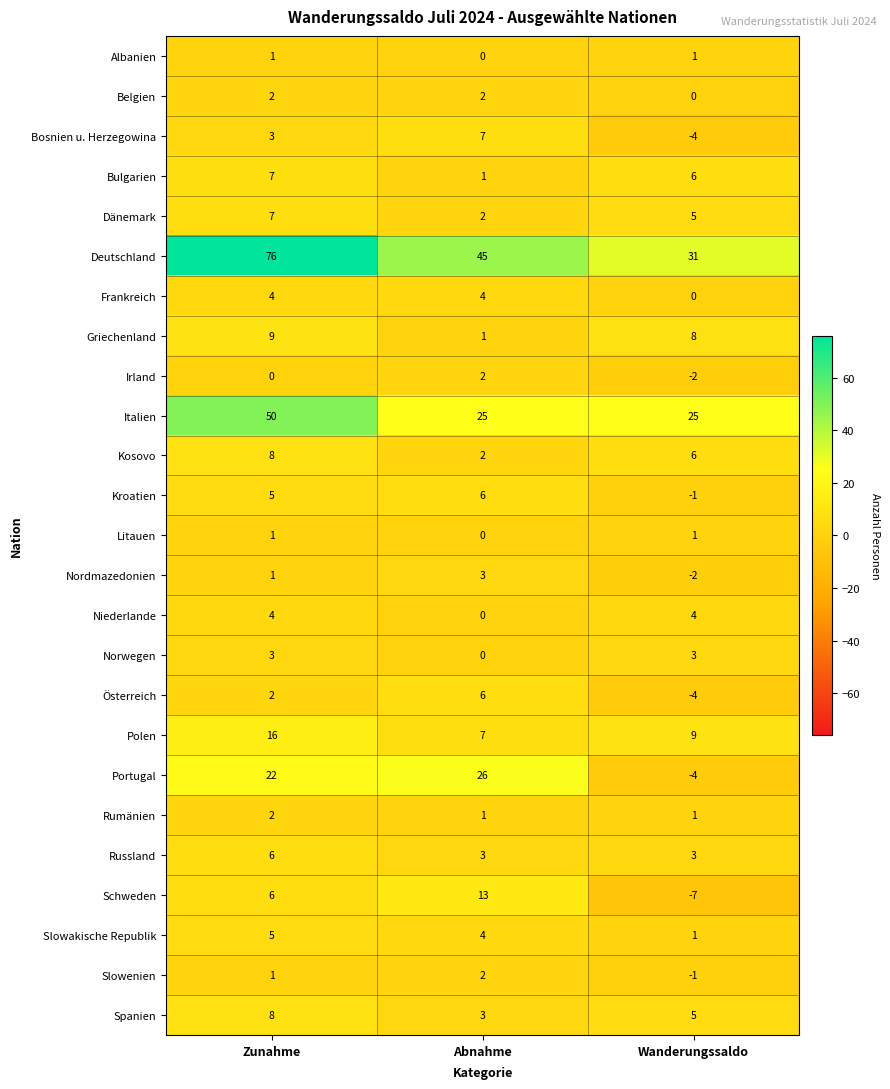

What is the difference between the Schweden values at Zunahme and Wanderungssaldo?

13